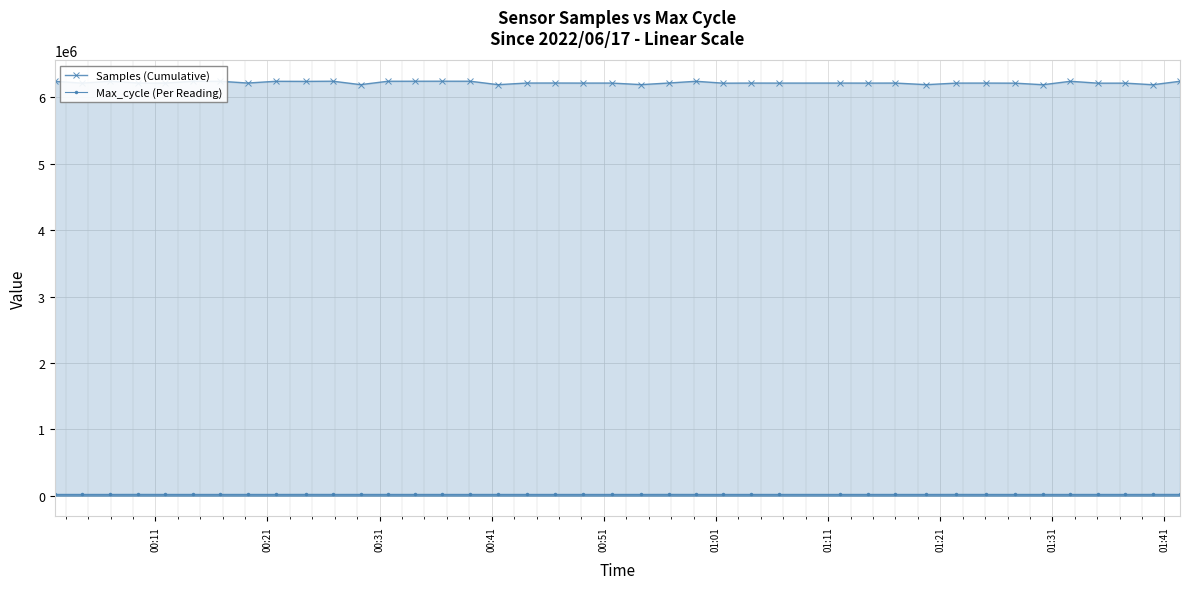

How many data points in Max_cycle (Per Reading) are less than 20035?

20